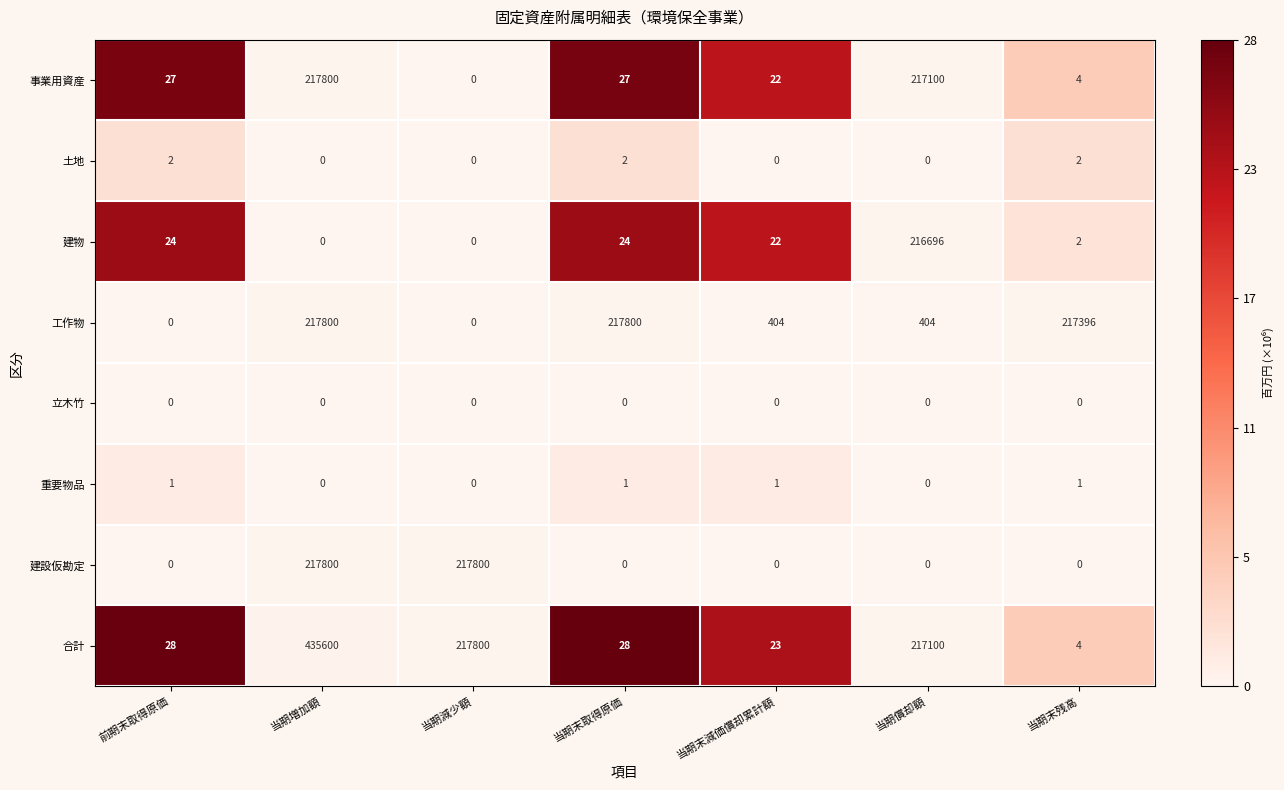

What is the total value across all series at 当期末残高?

217409